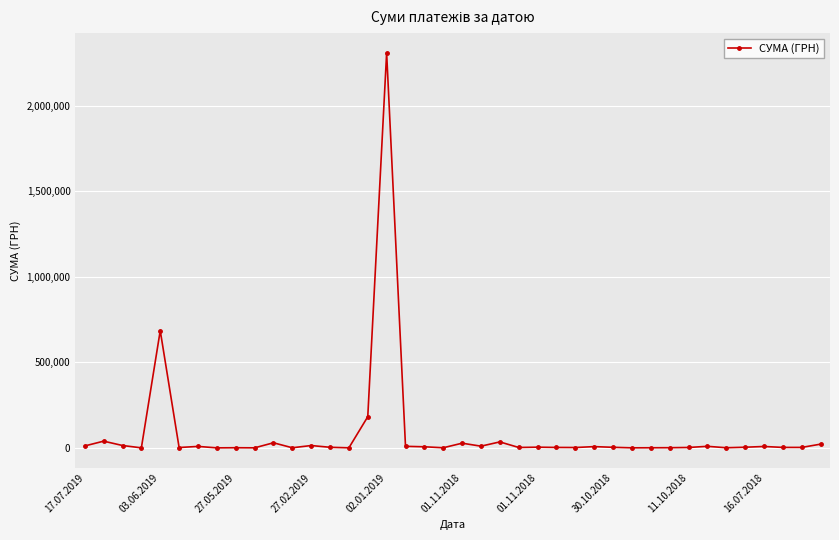

What is the maximum value shown in the chart?

2310253.5